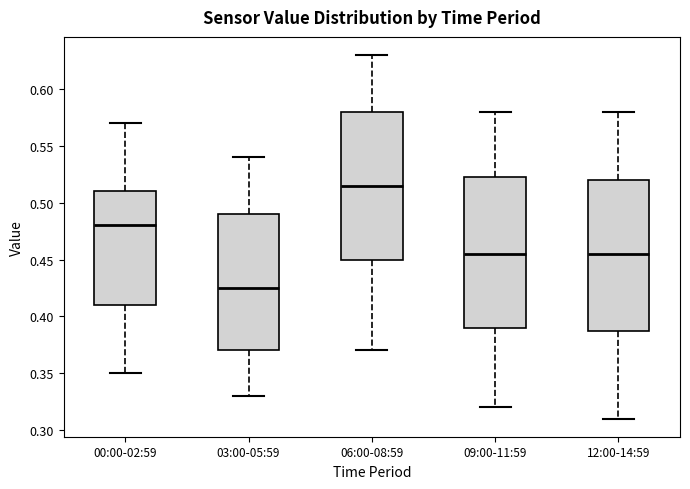

Which box's median line is the highest?

06:00-08:59